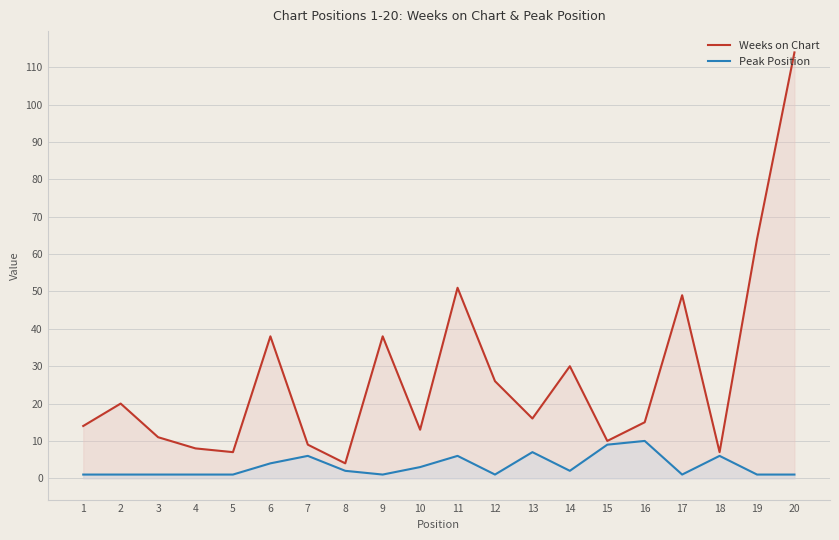

Where is Weeks on Chart nearest to the value 59?

19